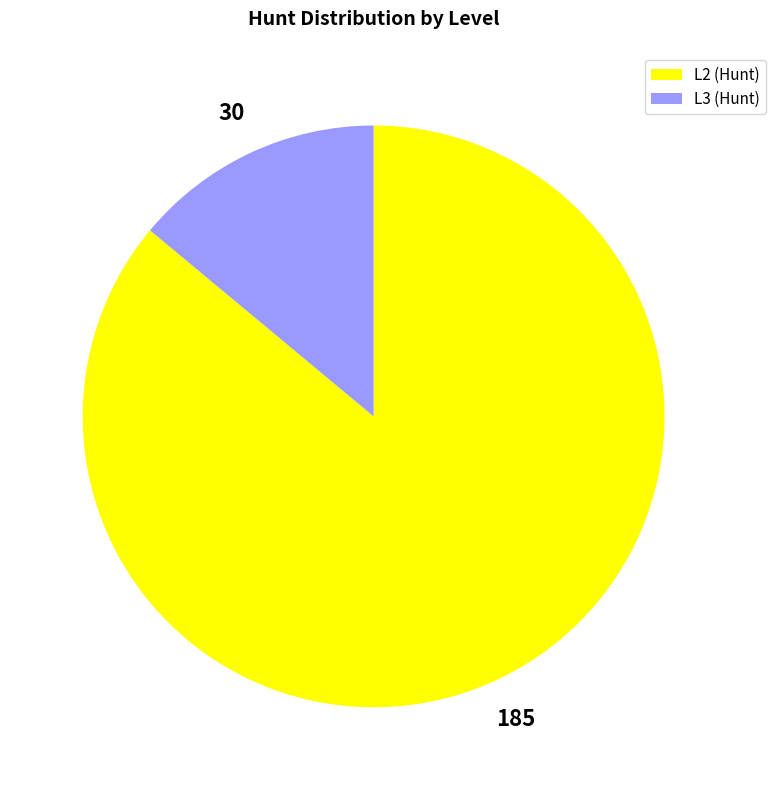

Is it true that L3 (Hunt) is 14% of the pie?

True